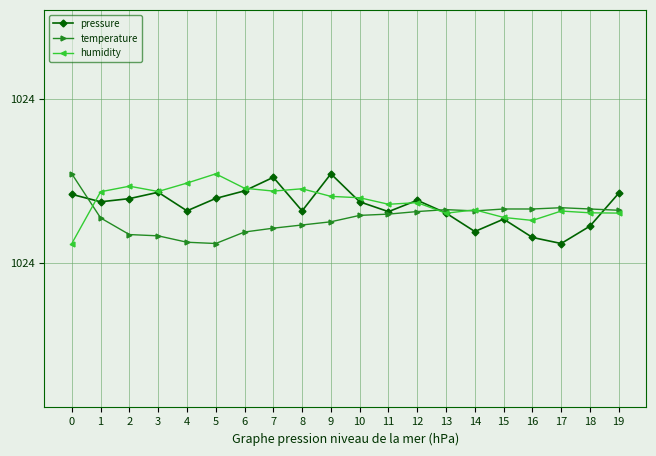

Between 9 and 16, which series saw the biggest shift?

pressure